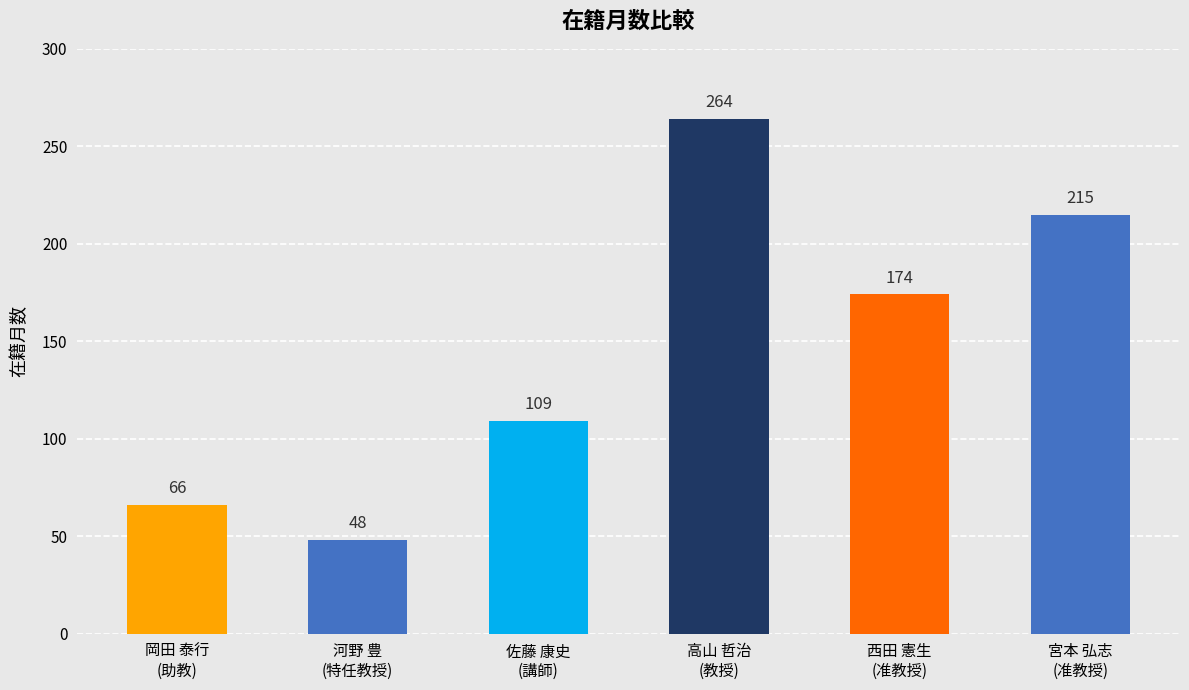

Read the value at 宮本 弘志
(准教授), to the nearest 5.

215